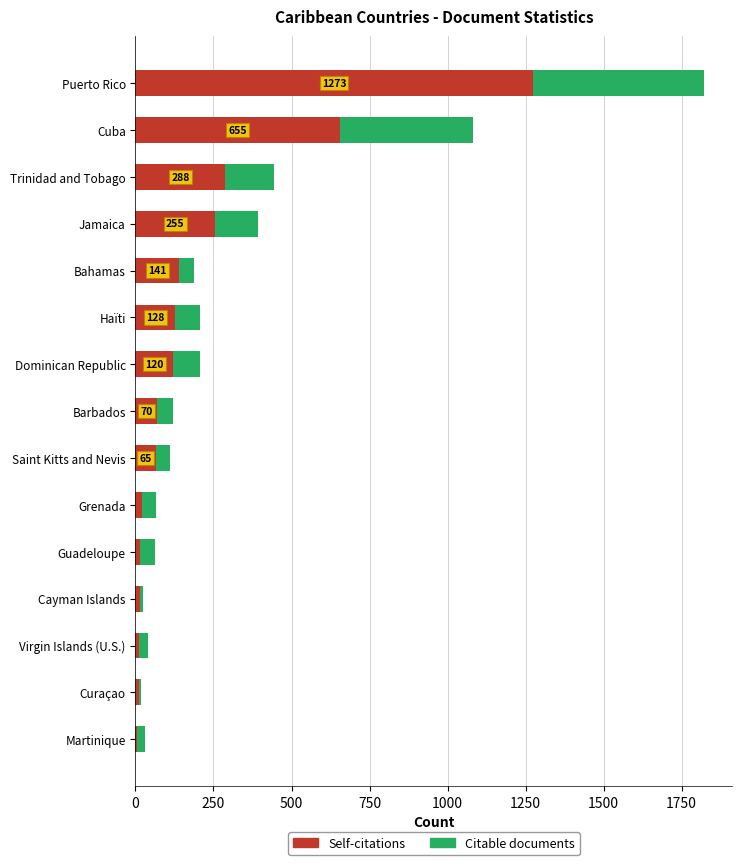

How many data points in Self-citations are less than 70?

7